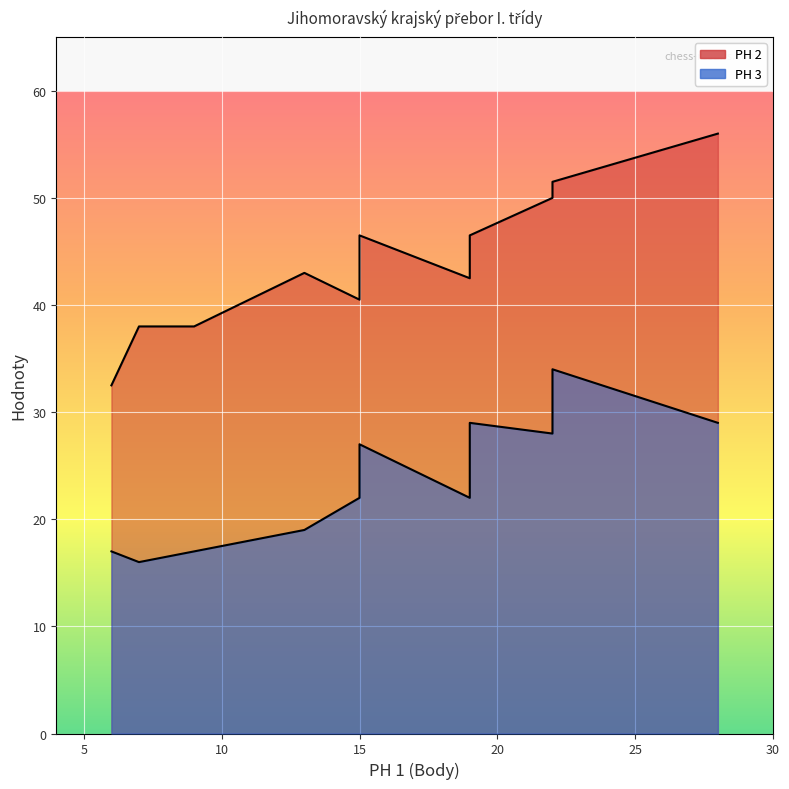

True or false: PH 3 and PH 2 cross at least once.

False